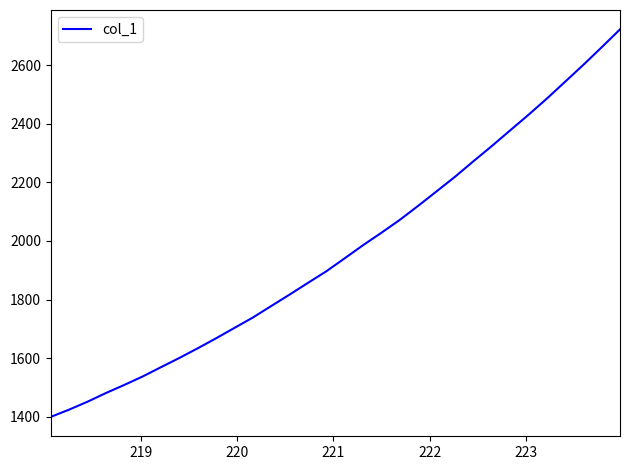

What is the smallest value displayed?

1399.2